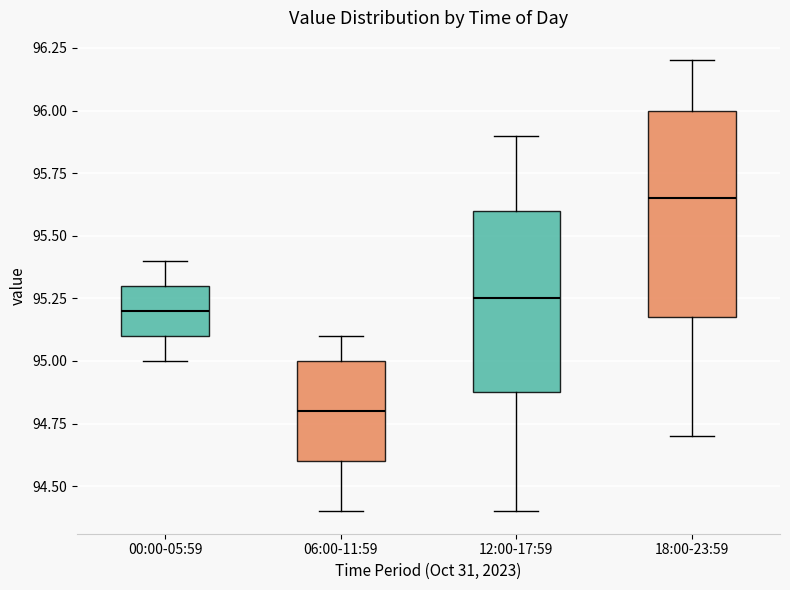

Which box is the tallest, from its lower edge to its upper edge?

18:00-23:59